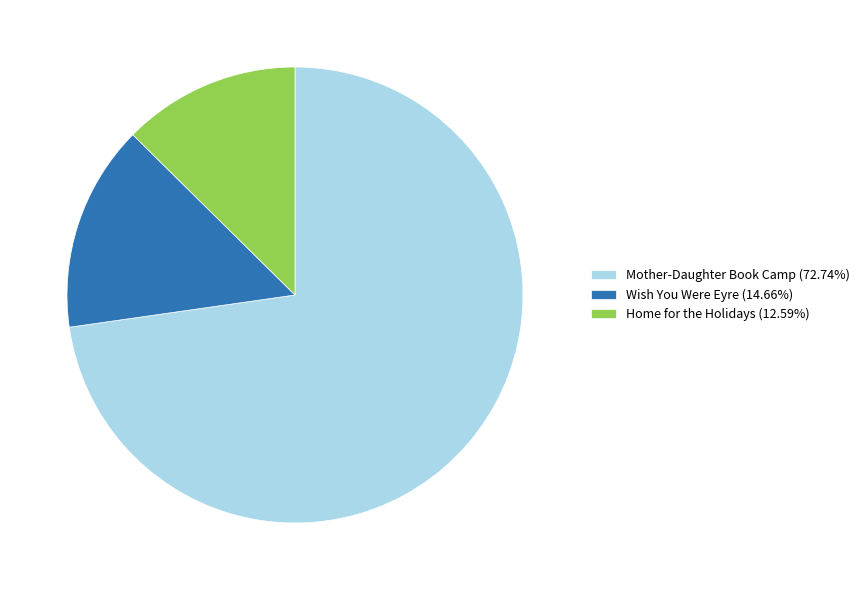

Is it true that Home for the Holidays is 13% of the pie?

True